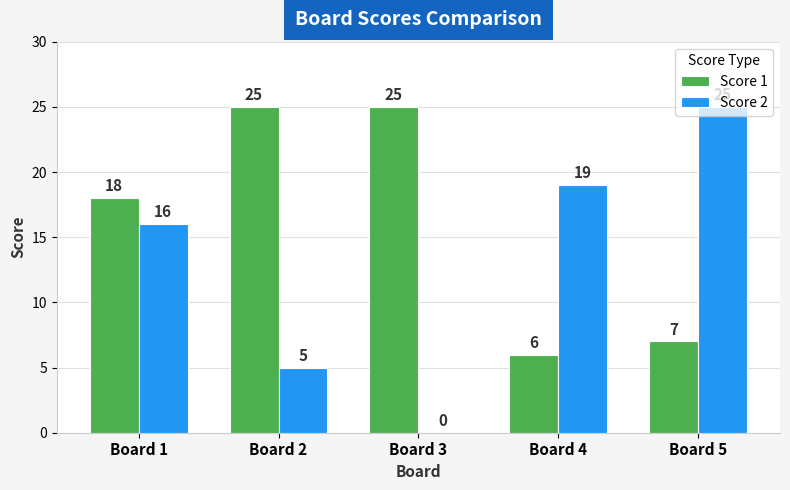

At which label does Score 2 reach its peak?

Board 5